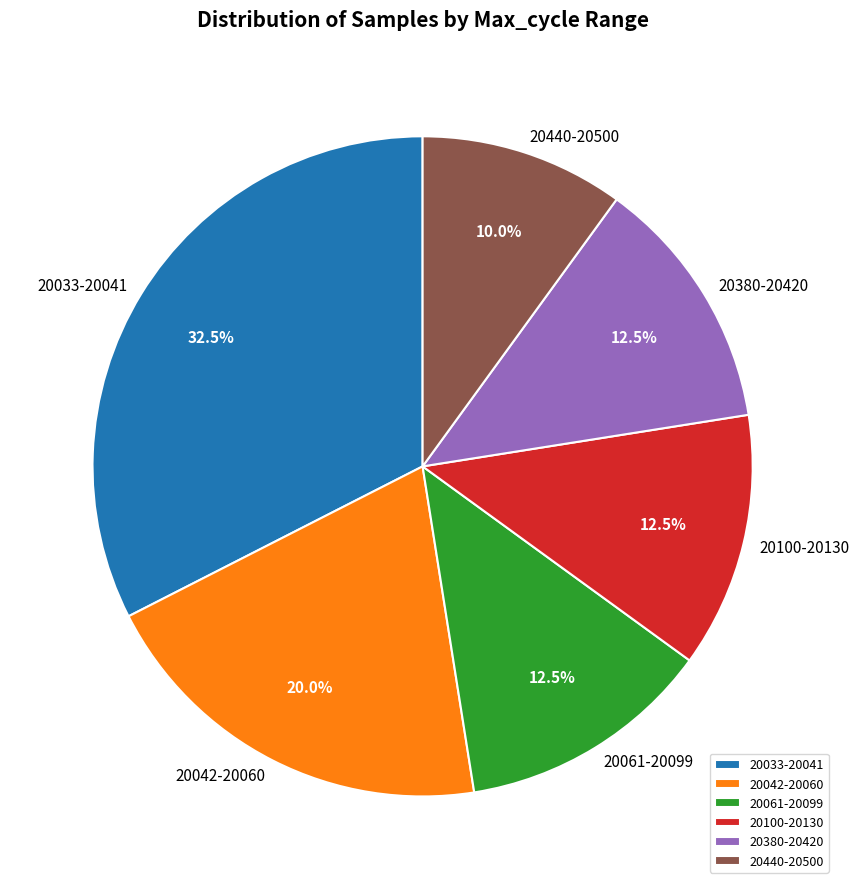

Does 20100-20130 represent more than half of the total?

No